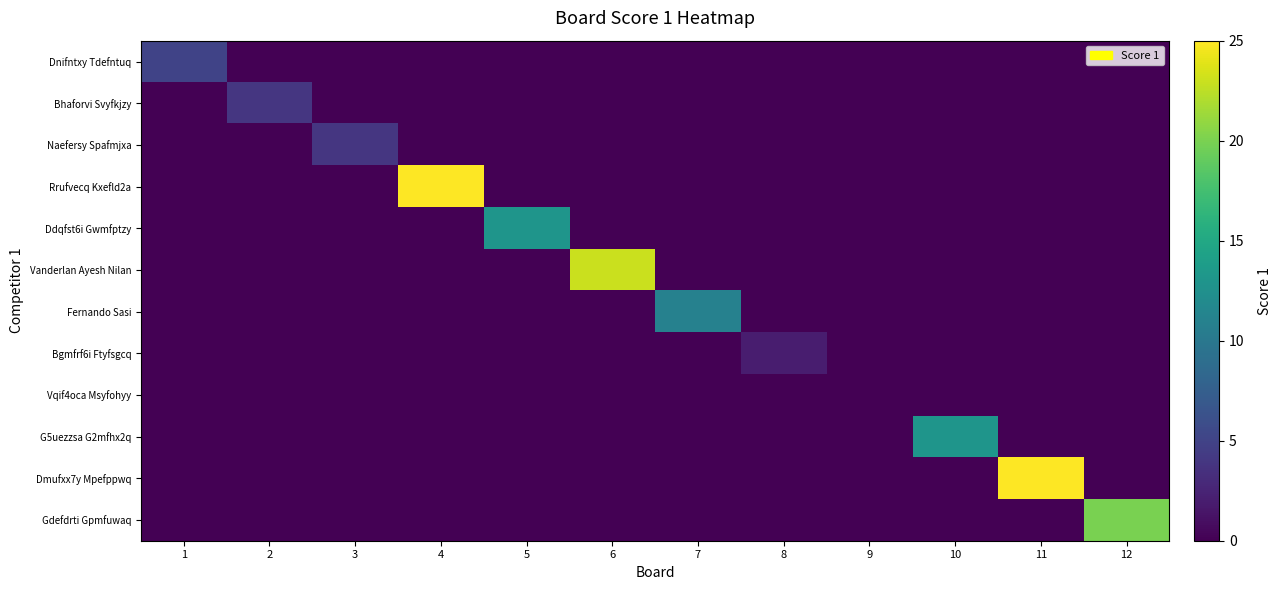

Reading right to left, extract all data points from this chart.

Dnifntxy Tdefntuq: 12=0	11=0	10=0	9=0	8=0	7=0	6=0	5=0	4=0	3=0	2=0	1=5
Bhaforvi Svyfkjzy: 12=0	11=0	10=0	9=0	8=0	7=0	6=0	5=0	4=0	3=0	2=4	1=0
Naefersy Spafmjxa: 12=0	11=0	10=0	9=0	8=0	7=0	6=0	5=0	4=0	3=4	2=0	1=0
Rrufvecq Kxefld2a: 12=0	11=0	10=0	9=0	8=0	7=0	6=0	5=0	4=25	3=0	2=0	1=0
Ddqfst6i Gwmfptzy: 12=0	11=0	10=0	9=0	8=0	7=0	6=0	5=13	4=0	3=0	2=0	1=0
Vanderlan Ayesh Nilan: 12=0	11=0	10=0	9=0	8=0	7=0	6=23	5=0	4=0	3=0	2=0	1=0
Fernando Sasi: 12=0	11=0	10=0	9=0	8=0	7=11	6=0	5=0	4=0	3=0	2=0	1=0
Bgmfrf6i Ftyfsgcq: 12=0	11=0	10=0	9=0	8=2	7=0	6=0	5=0	4=0	3=0	2=0	1=0
Vqif4oca Msyfohyy: 12=0	11=0	10=0	9=0	8=0	7=0	6=0	5=0	4=0	3=0	2=0	1=0
G5uezzsa G2mfhx2q: 12=0	11=0	10=13	9=0	8=0	7=0	6=0	5=0	4=0	3=0	2=0	1=0
Dmufxx7y Mpefppwq: 12=0	11=25	10=0	9=0	8=0	7=0	6=0	5=0	4=0	3=0	2=0	1=0
Gdefdrti Gpmfuwaq: 12=20	11=0	10=0	9=0	8=0	7=0	6=0	5=0	4=0	3=0	2=0	1=0